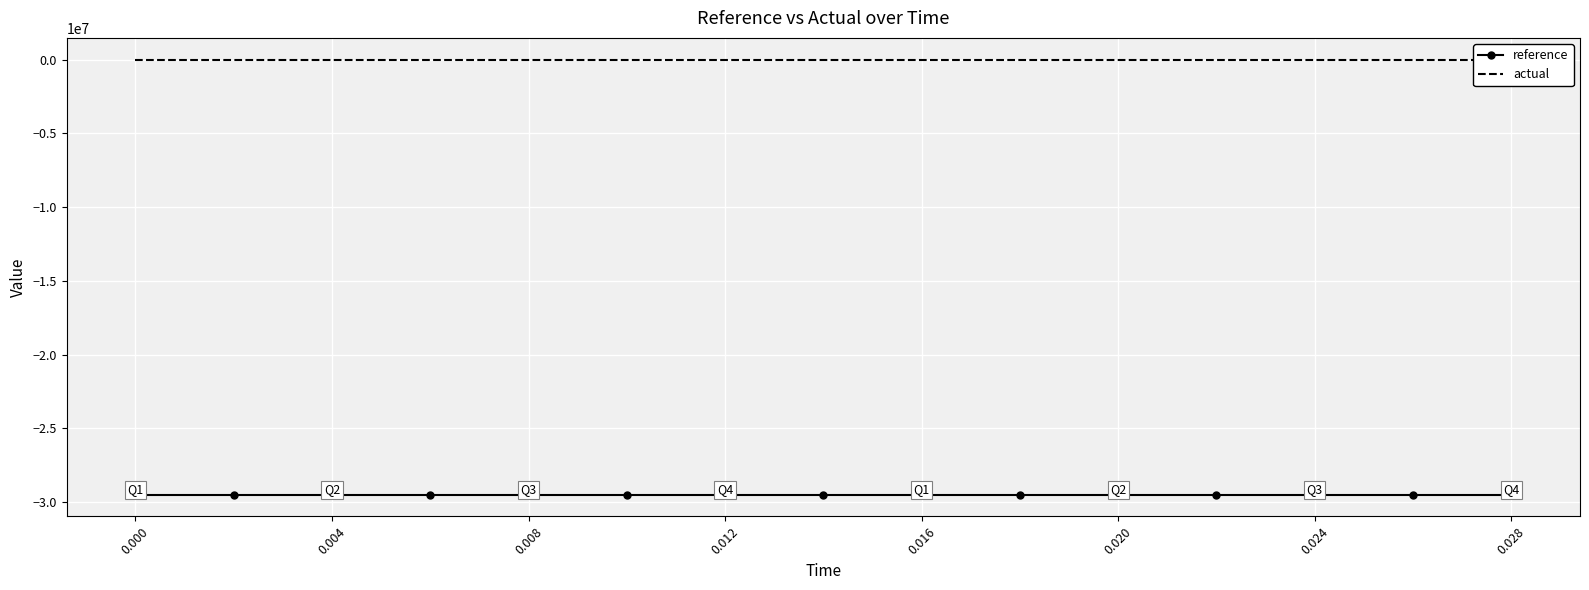

The actual series shows 0 at 0.028. True or false?

True